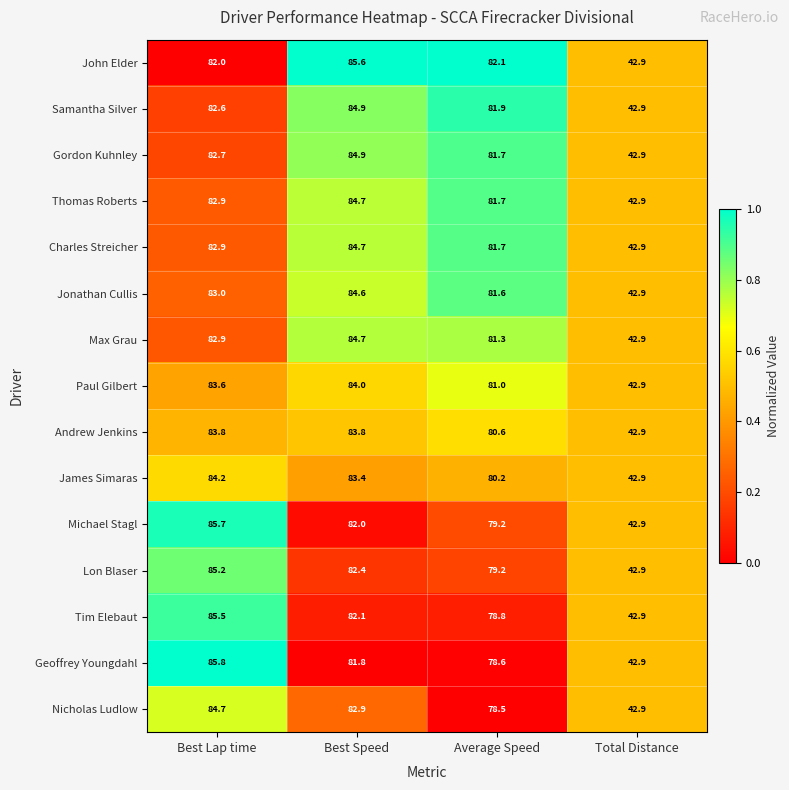

True or false: Thomas Roberts has a value of 82.9 at Best Lap time.

True